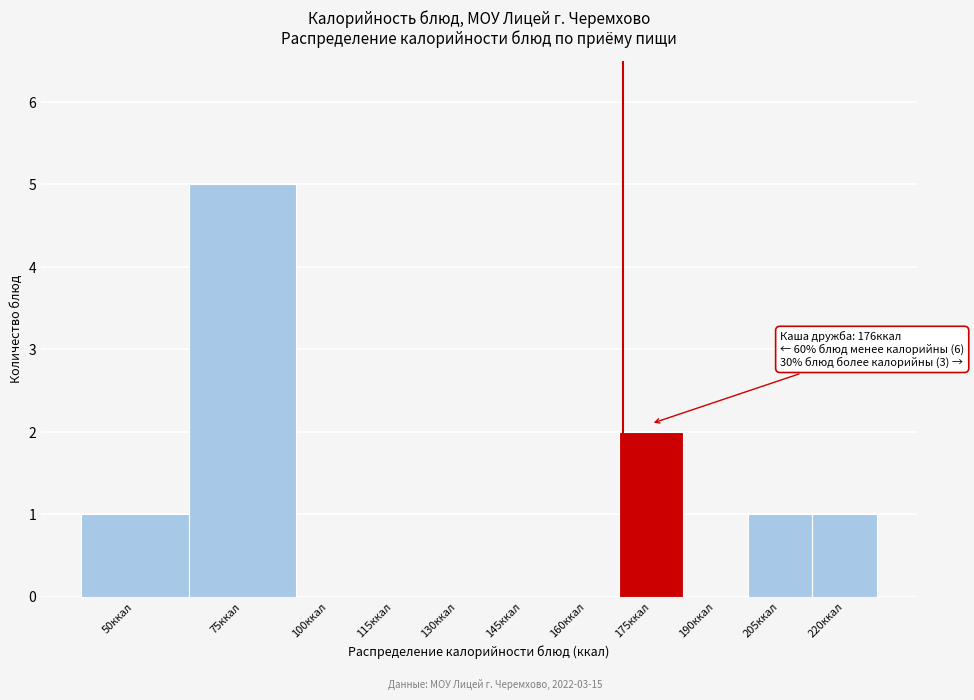

Which has a higher value, 50ккал or 175ккал?

175ккал